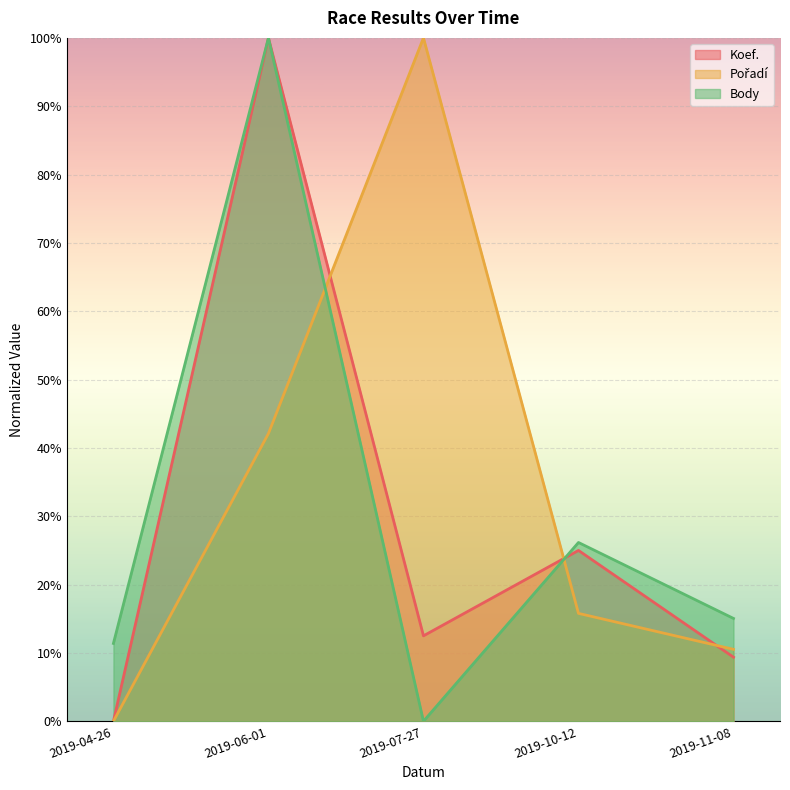

How many data points in Koef. are less than 12?

2